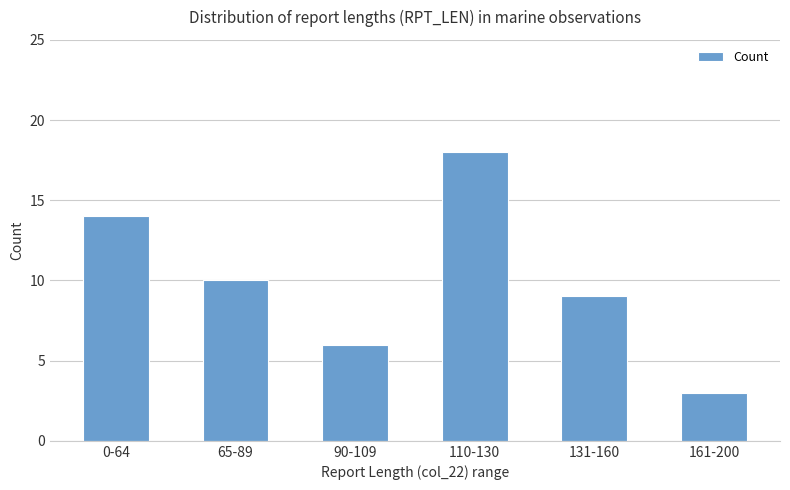

List the labels in order of value, smallest first.

161-200, 90-109, 131-160, 65-89, 0-64, 110-130